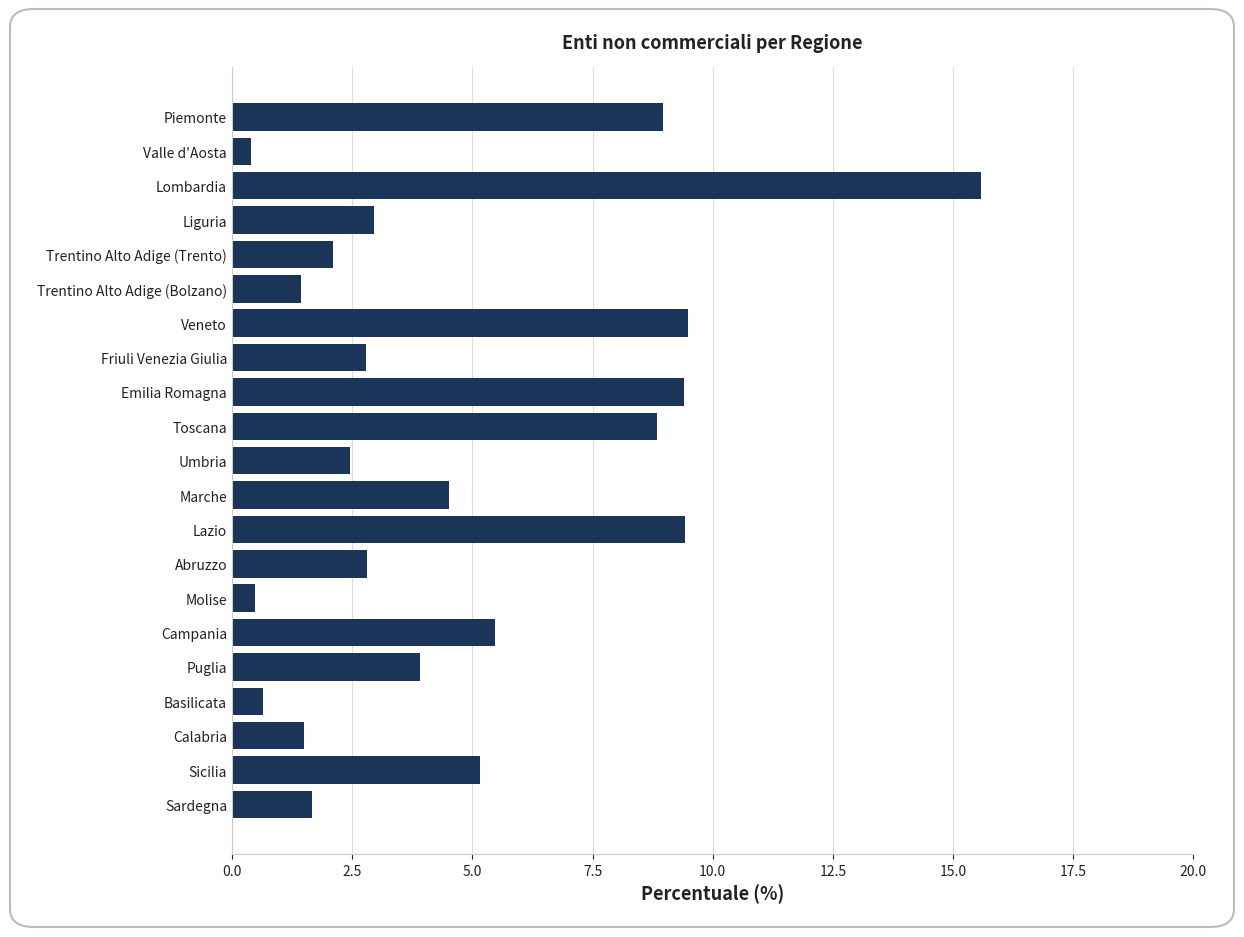

Approximately how many times larger is the value at Umbria compared to Trentino Alto Adige (Bolzano)?

1.7